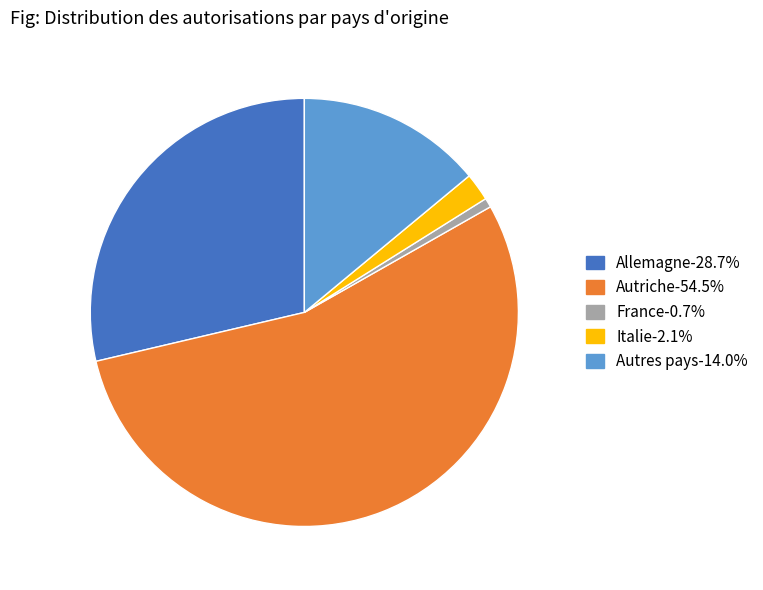

Do France and Autriche together represent more than half of the pie?

Yes